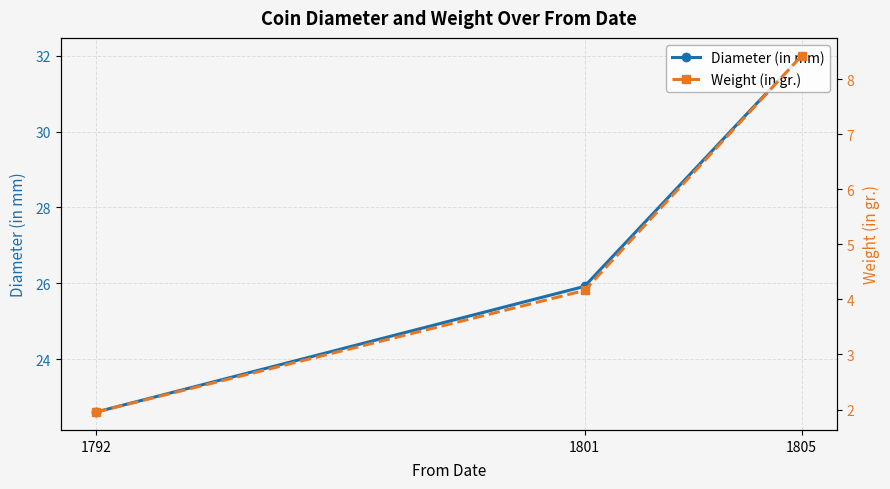

Which has a higher value, 1805 or 1801?

1805